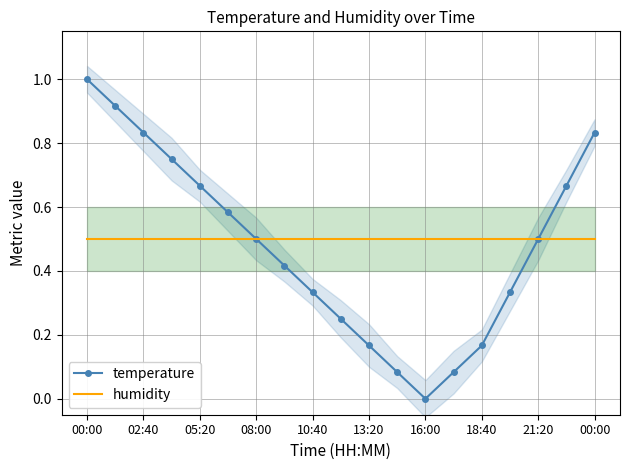

What is the sum of all humidity values?

9.5